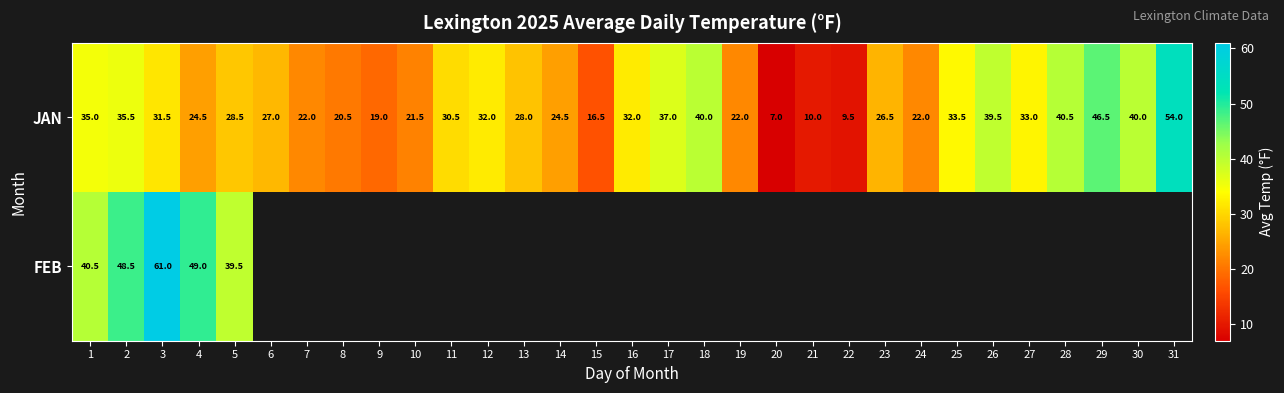

What is the difference between the second highest and minimum values in the JAN series?

39.5